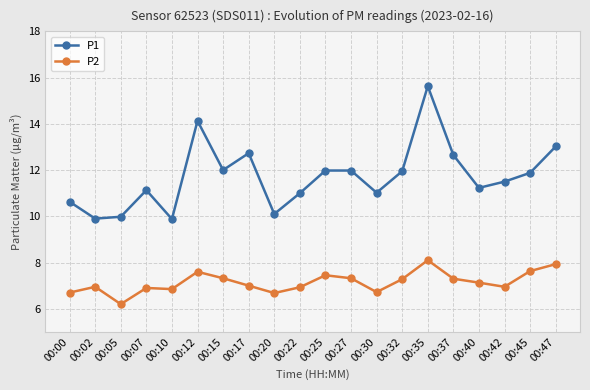

True or false: P2 and P1 cross at least once.

False